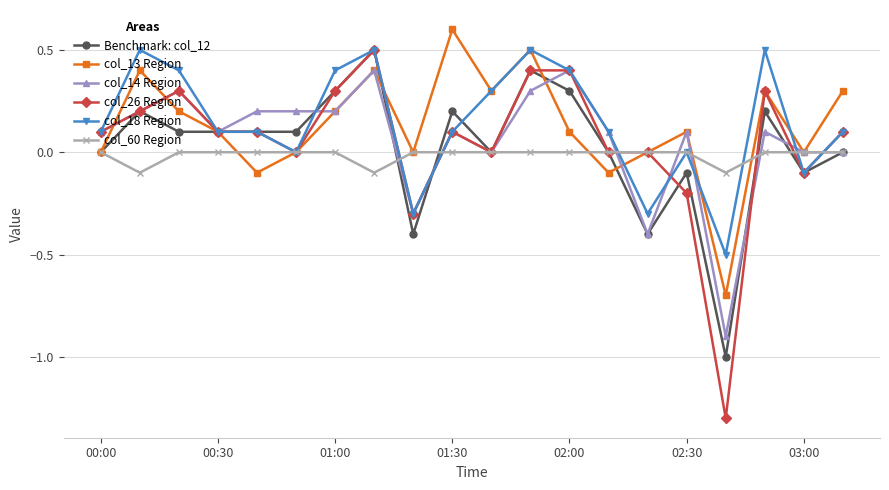

What is the maximum value for col_18 Region?

0.5